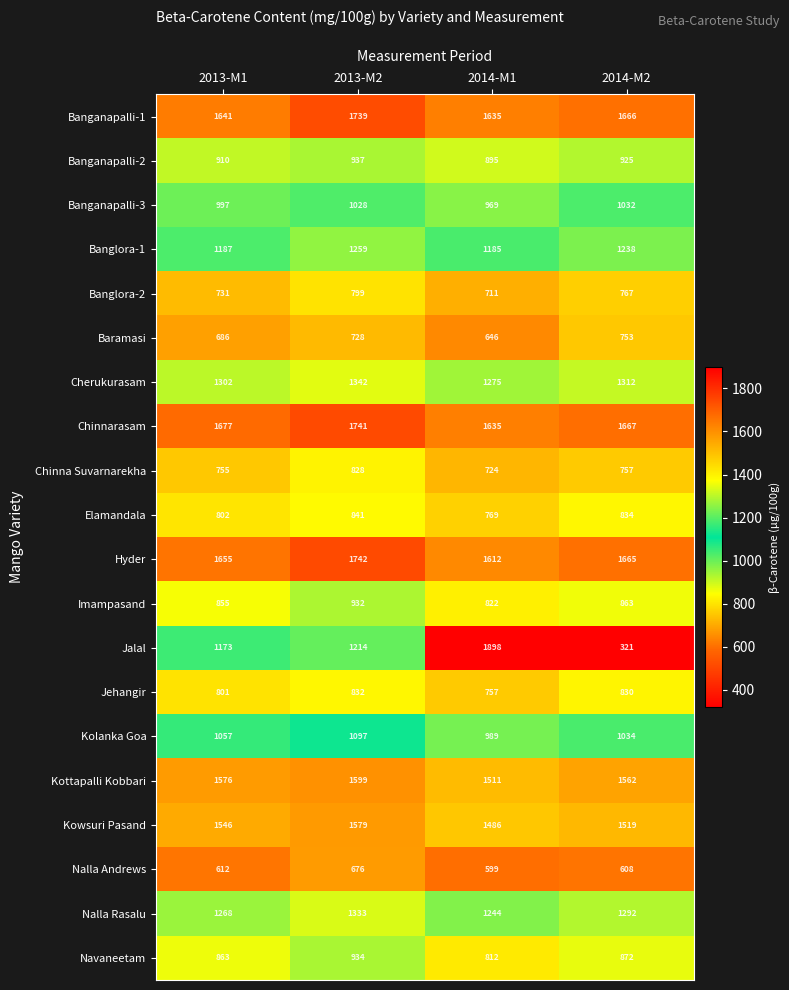

Between 2013-M1 and 2014-M1, which series saw the biggest shift?

Jalal